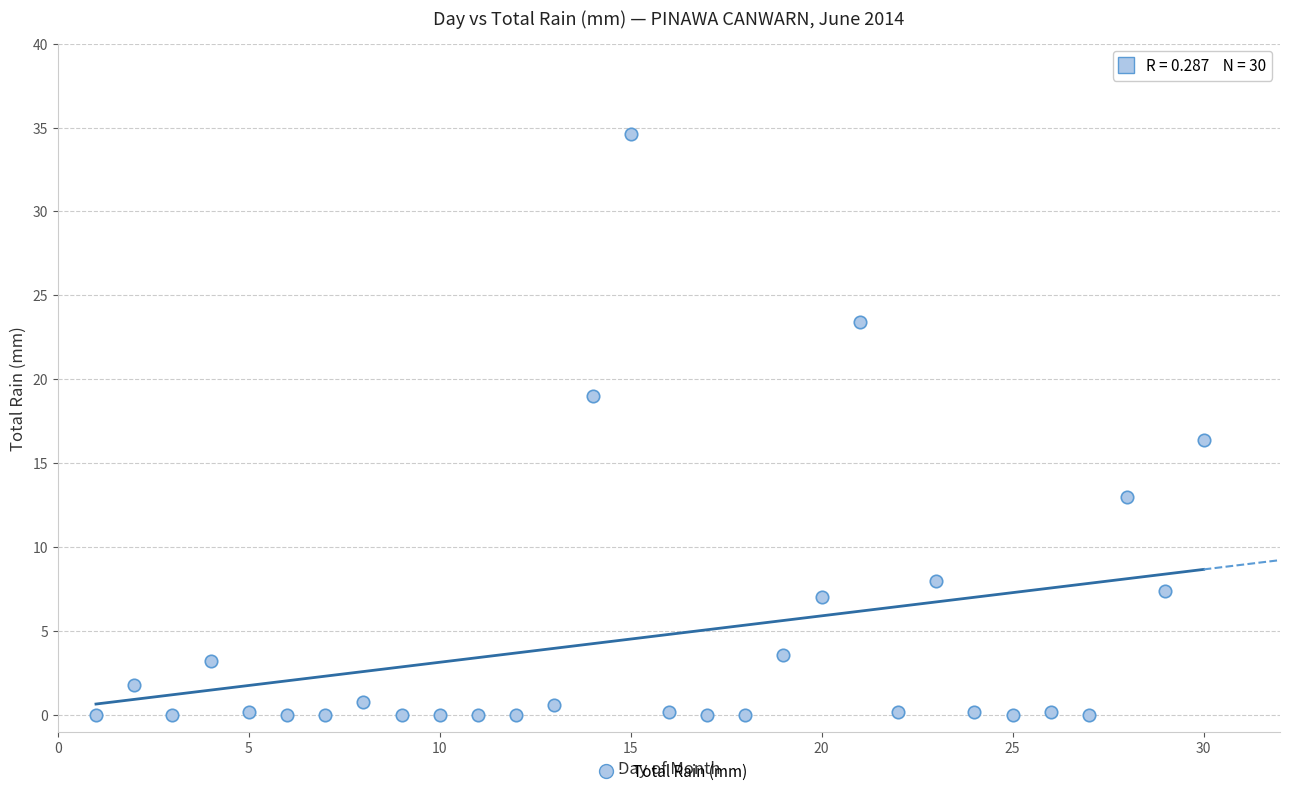

What Y value in the scatter plot is closest to 17?

16.4